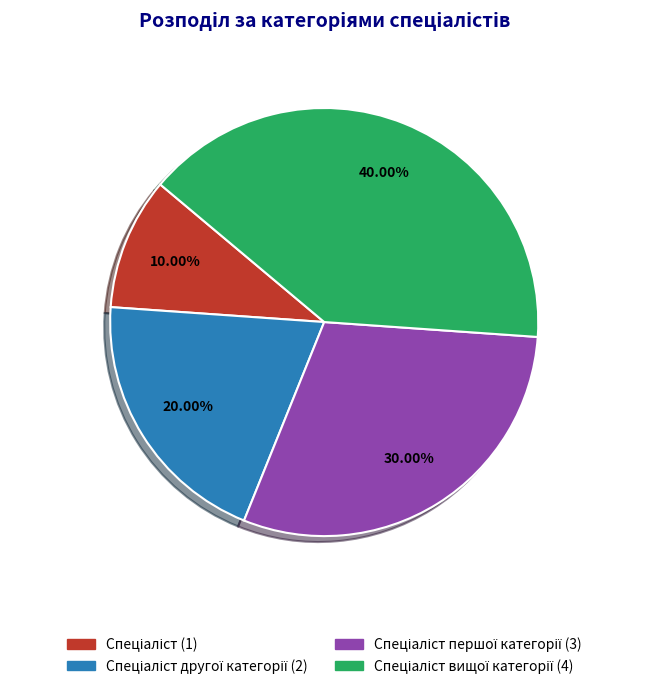

Does any single category account for the majority?

No